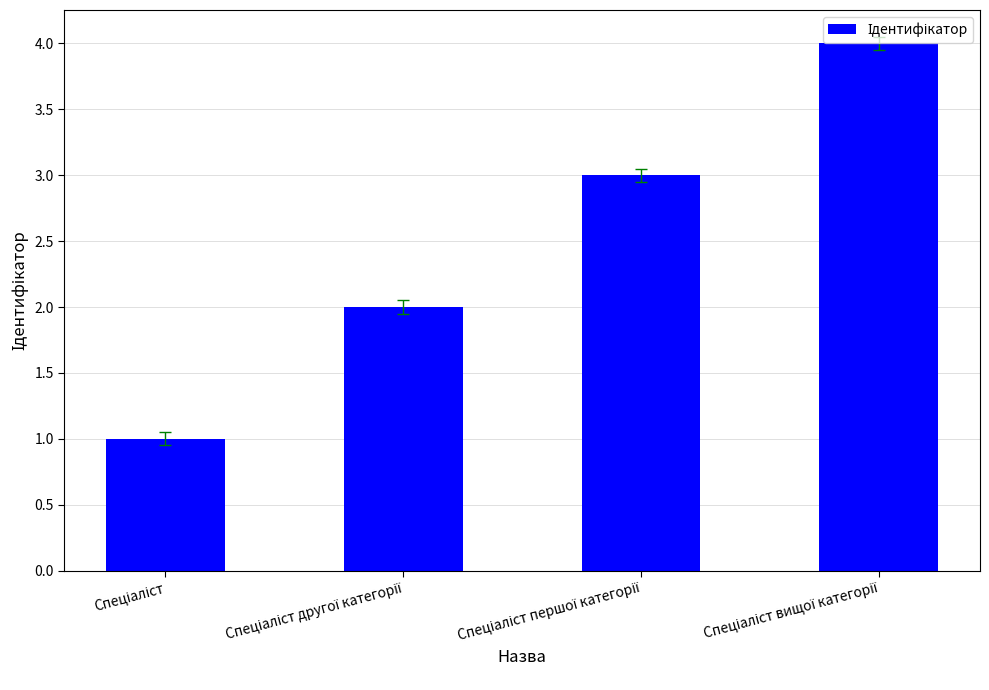

What is the difference between the maximum and minimum values?

3